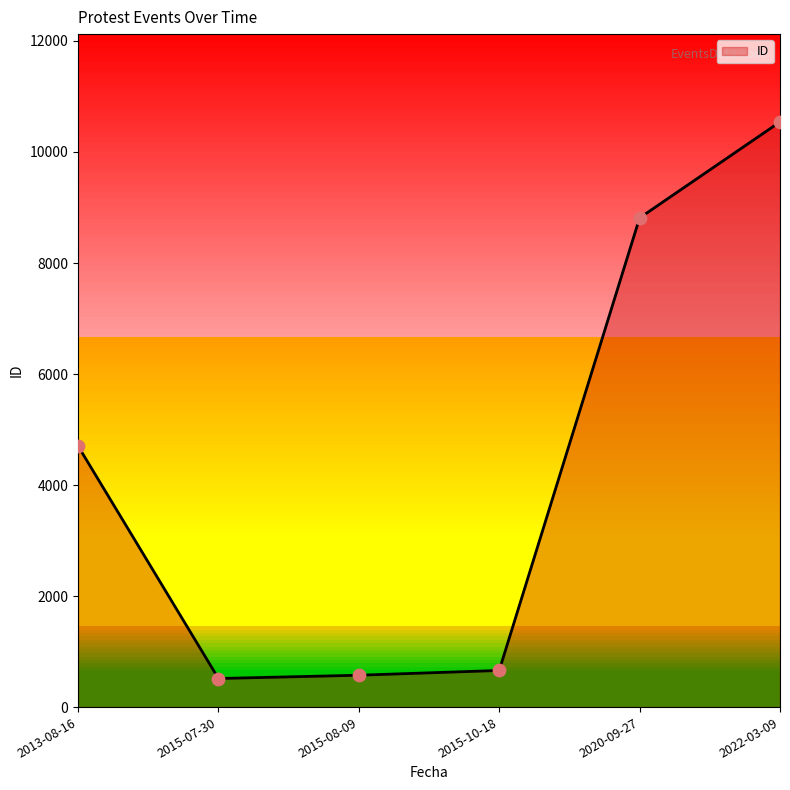

What is the ratio of the value at 2015-07-30 to the value at 2015-10-18?

0.8